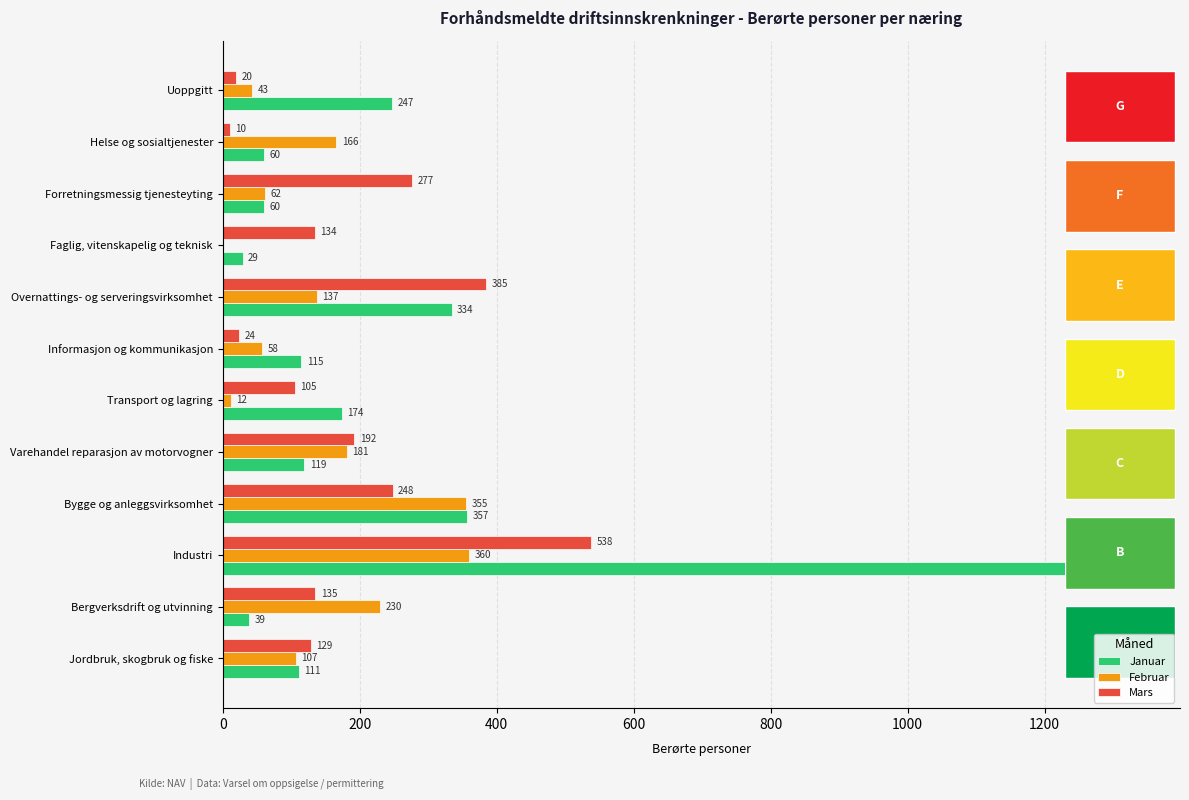

What is the maximum value for Januar?

1331